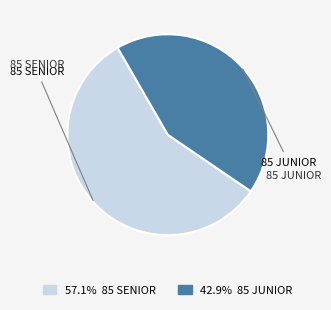

Is there any slice that represents more than half of the pie?

Yes